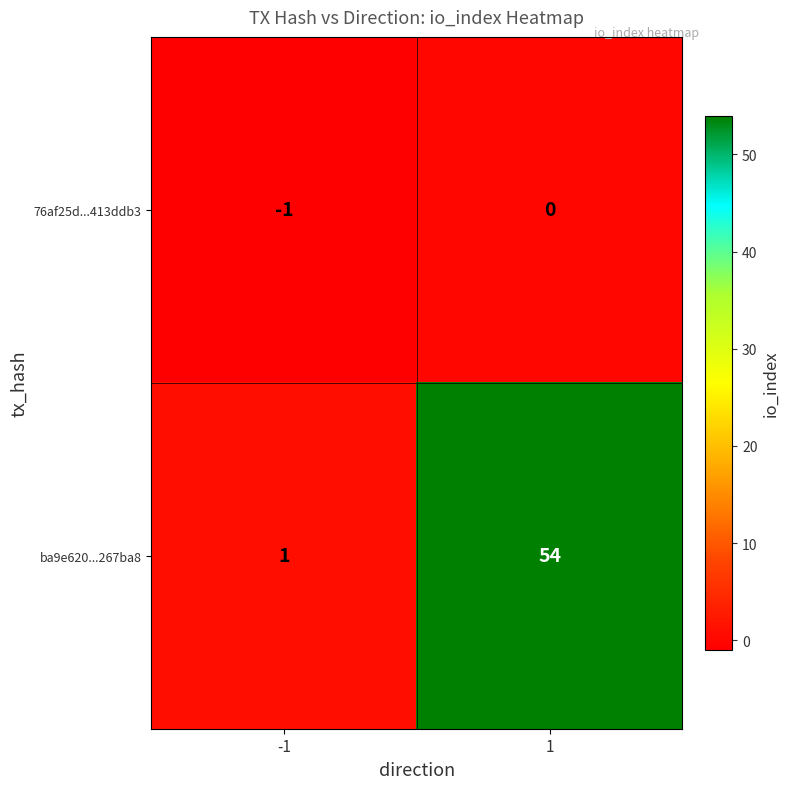

List the series in order of their peak value, highest first.

ba9e620...267ba8, 76af25d...413ddb3